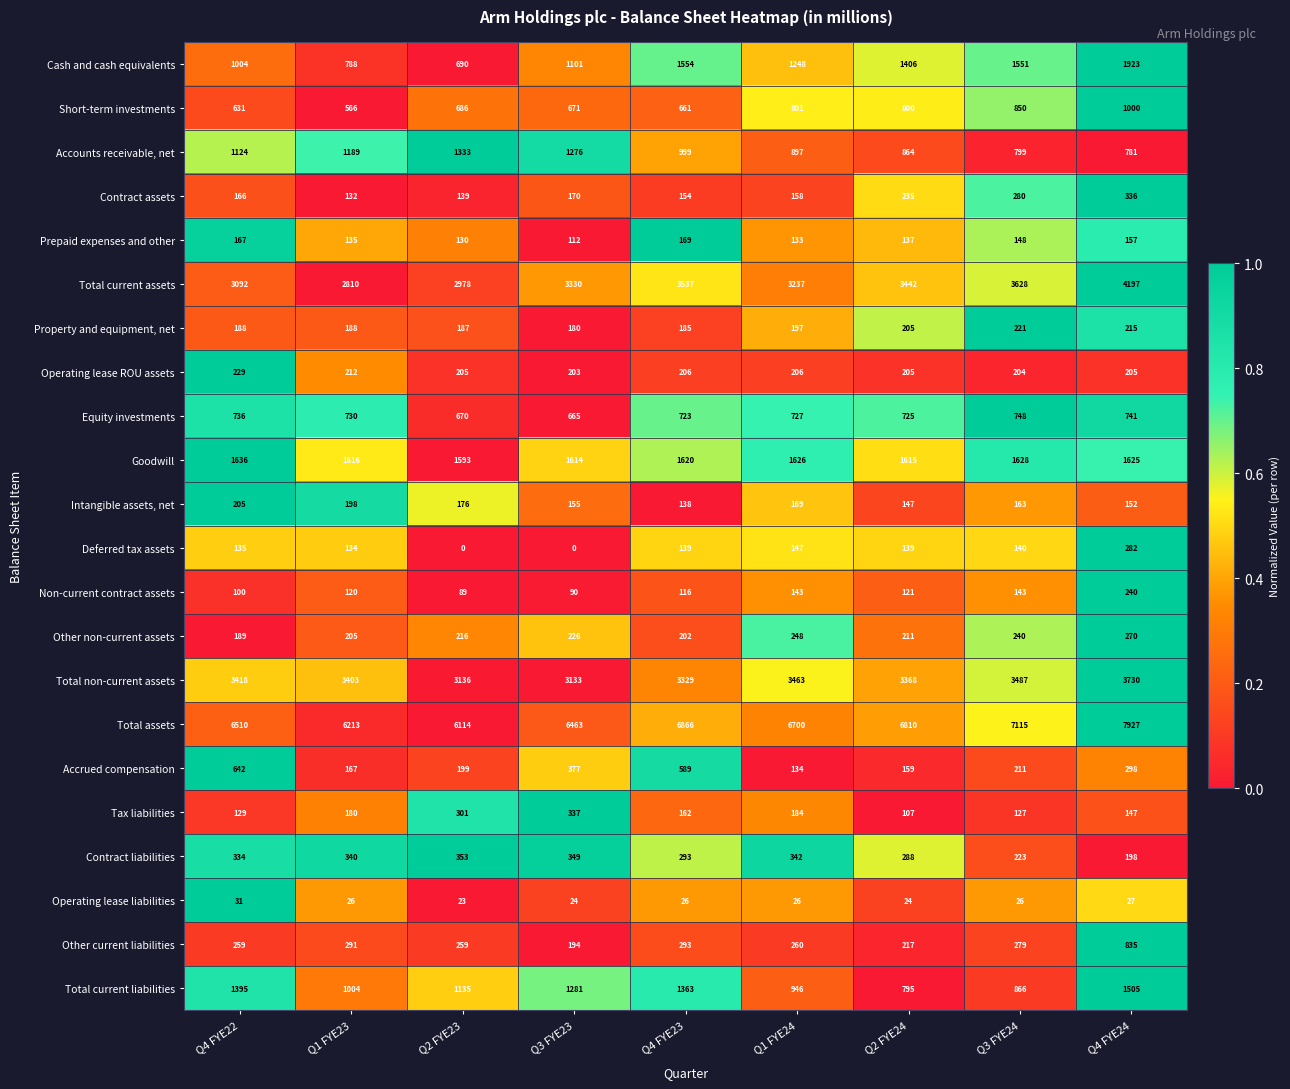

At which category is the sum across all series the highest?

Q4 FYE24